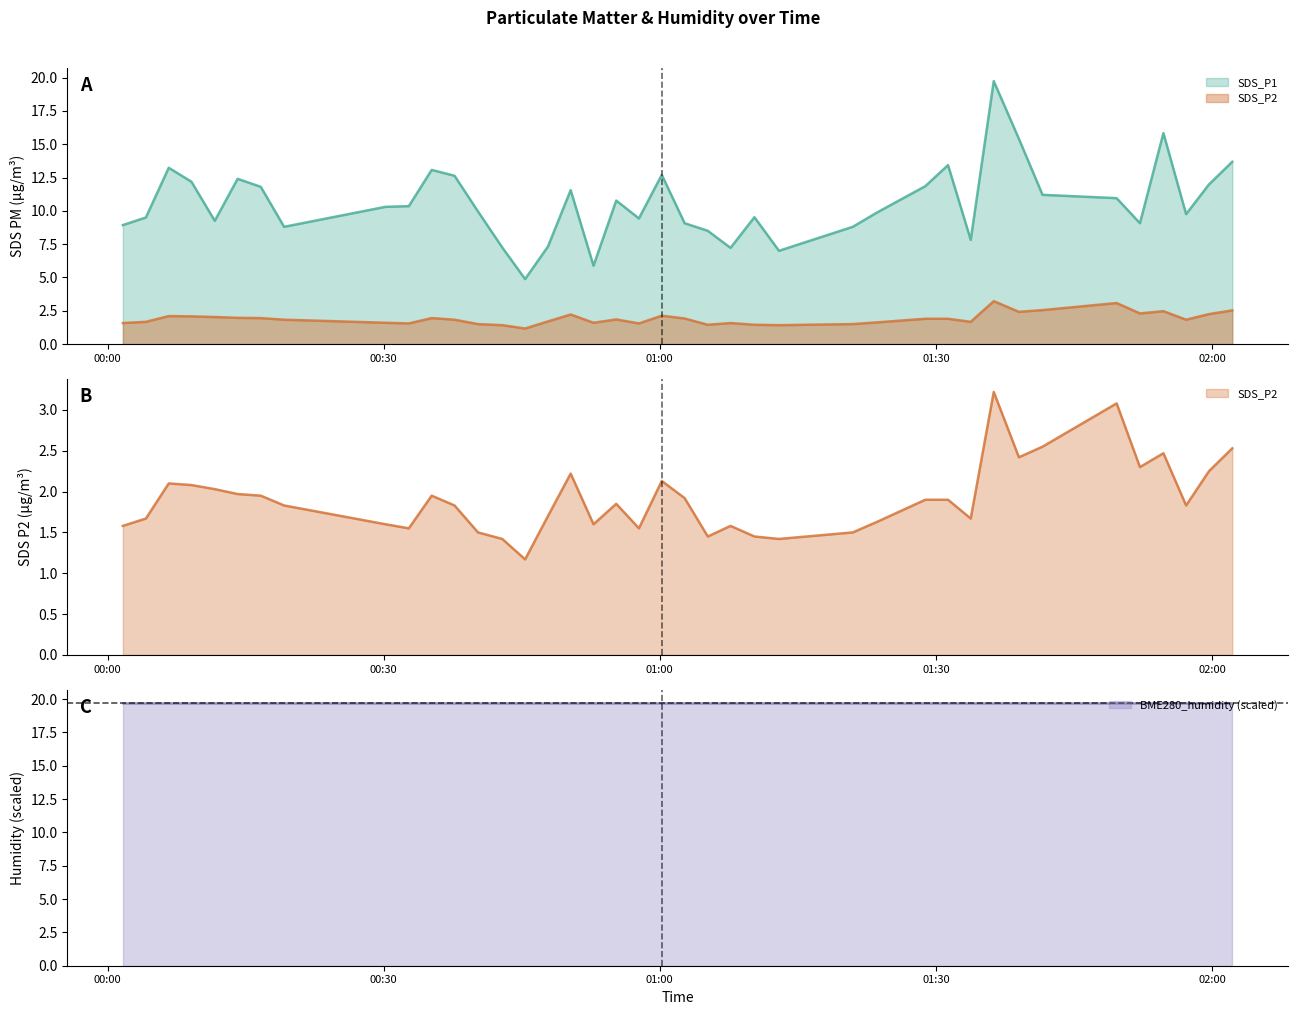

Is it true that SDS_P2 equals 2.1 at 2022/01/21 01:00:13?

True